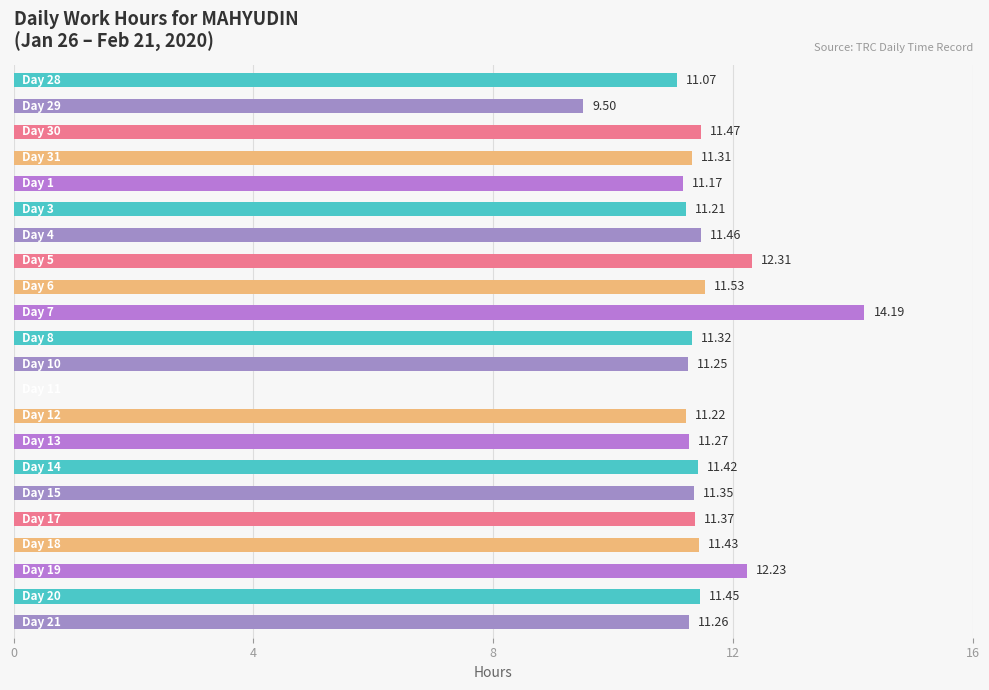

What is the sum of all values?

240.8